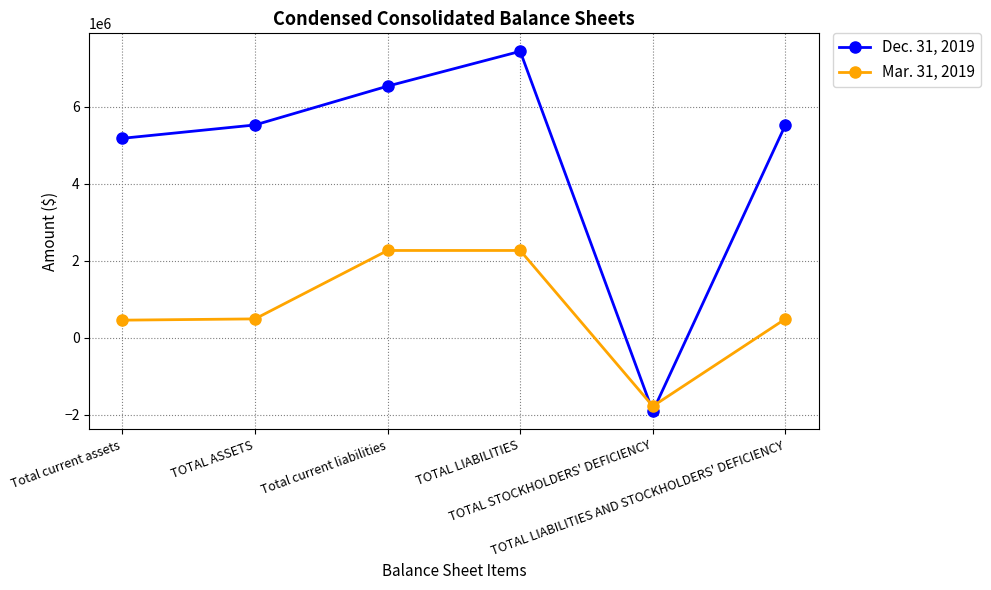

Rank the series by their average value, from highest to lowest.

Dec. 31, 2019, Mar. 31, 2019